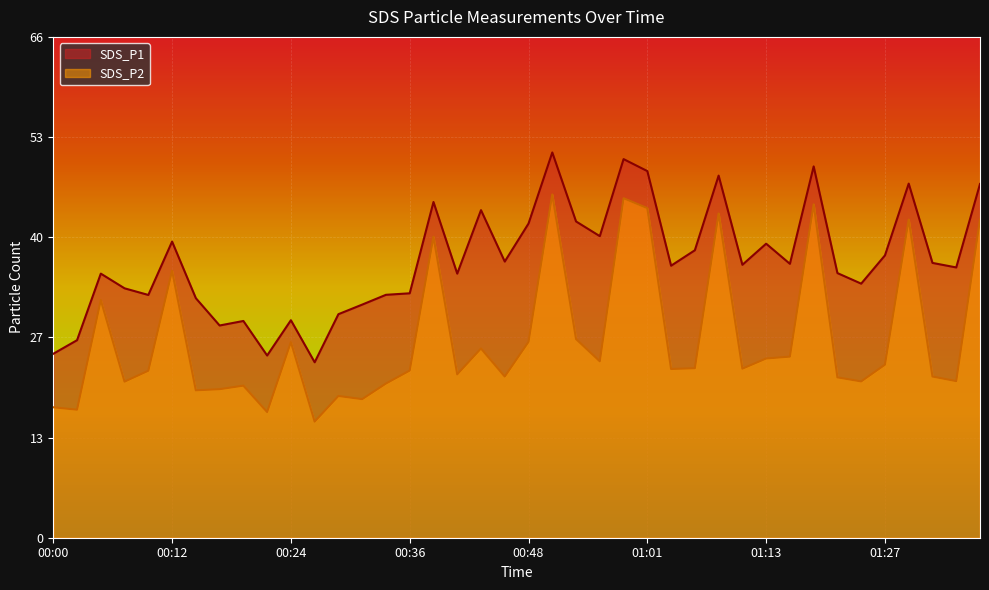

What is the total value across all series at 01:35?

56.6